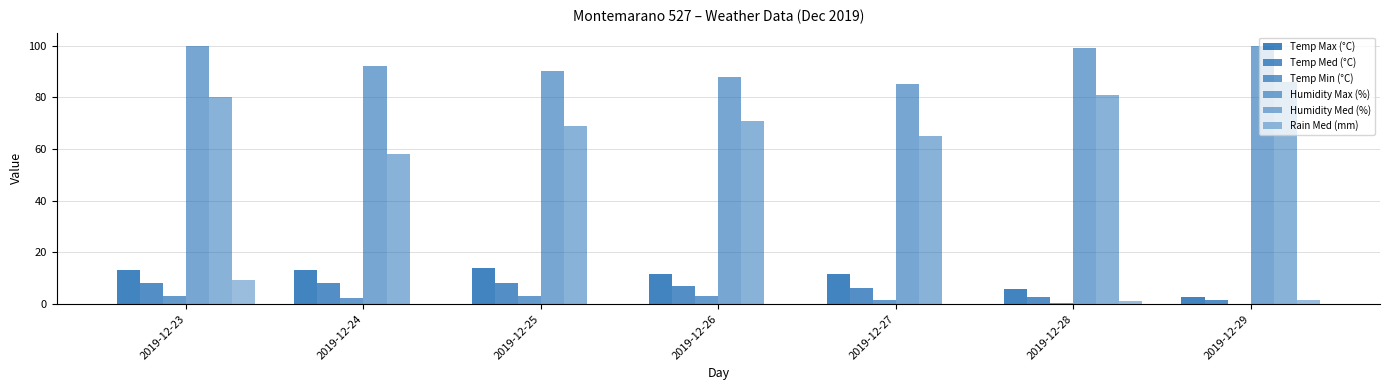

Reading right to left, what are all the values shown in this chart?

Temp Max (°C): 2019-12-29=2.7	2019-12-28=5.7	2019-12-27=11.8	2019-12-26=11.7	2019-12-25=13.9	2019-12-24=13.2	2019-12-23=13.1
Temp Med (°C): 2019-12-29=1.7	2019-12-28=2.9	2019-12-27=6.1	2019-12-26=7.0	2019-12-25=8.3	2019-12-24=8.1	2019-12-23=8.2
Temp Min (°C): 2019-12-29=0.1	2019-12-28=0.3	2019-12-27=1.5	2019-12-26=3.0	2019-12-25=3.0	2019-12-24=2.4	2019-12-23=3.3
Humidity Max (%): 2019-12-29=100.0	2019-12-28=99.0	2019-12-27=85.0	2019-12-26=88.0	2019-12-25=90.0	2019-12-24=92.0	2019-12-23=100.0
Humidity Med (%): 2019-12-29=86.0	2019-12-28=81.0	2019-12-27=65.0	2019-12-26=71.0	2019-12-25=69.0	2019-12-24=58.0	2019-12-23=80.0
Rain Med (mm): 2019-12-29=1.6	2019-12-28=1.2	2019-12-27=0.0	2019-12-26=0.0	2019-12-25=0.0	2019-12-24=0.0	2019-12-23=9.2